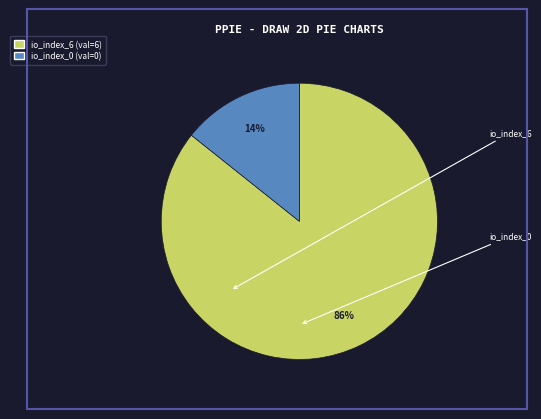

Combined, do io_index_6 and io_index_0 account for over 50%?

Yes